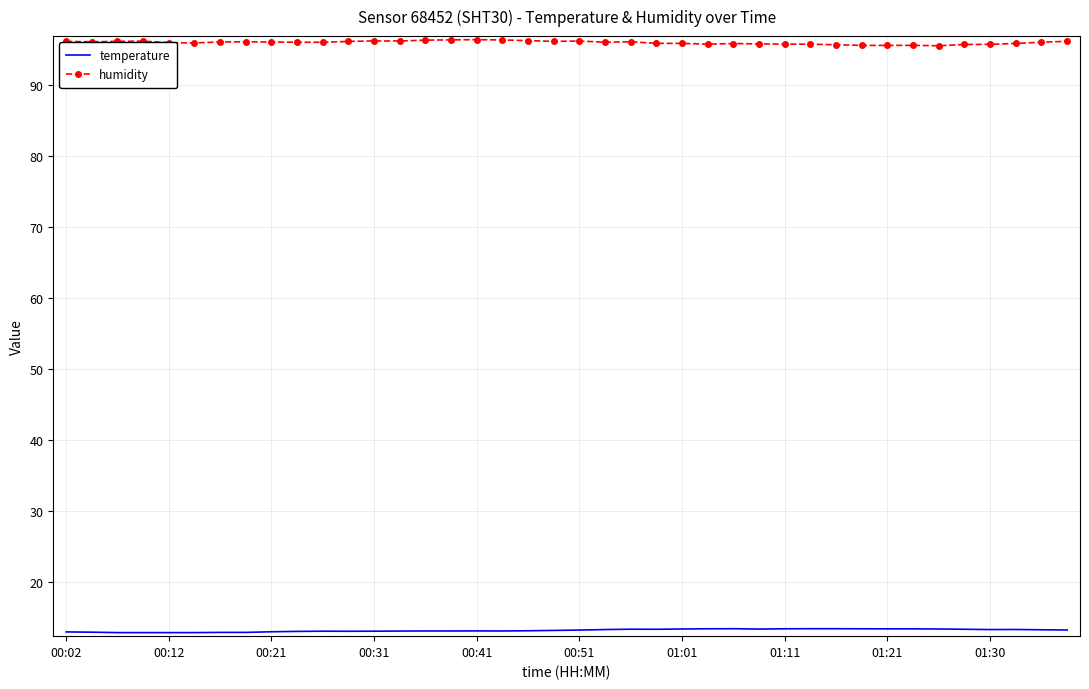

List the series in order of their overall mean, highest first.

humidity, temperature